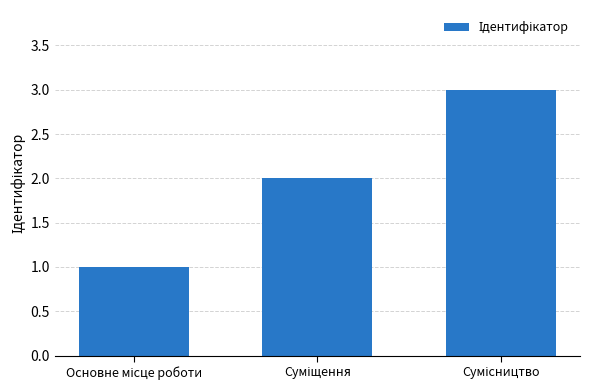

How many values are between 1 and 3?

3